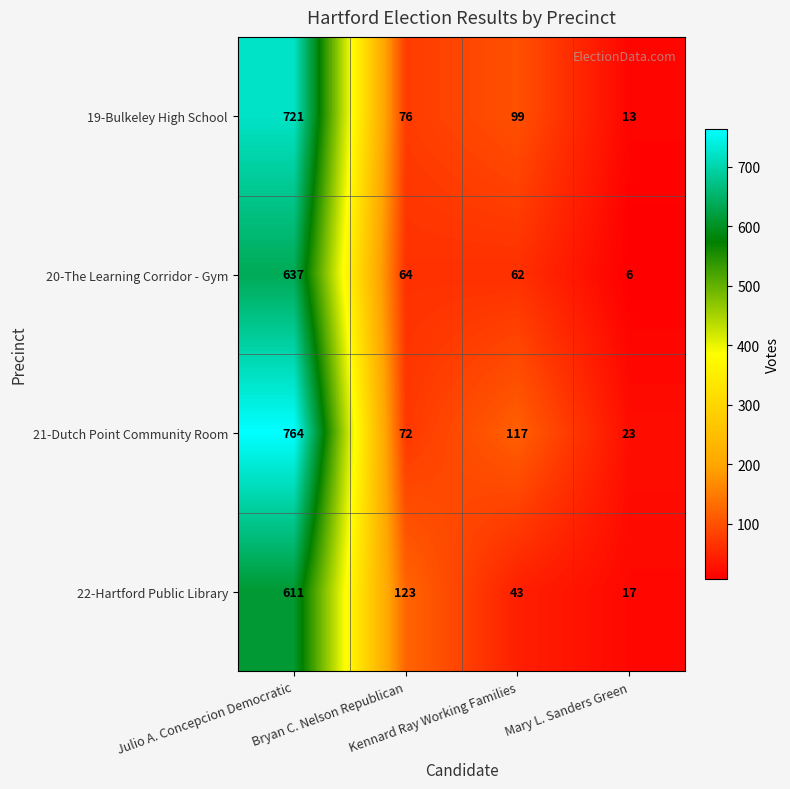

What is the lowest value of the 21-Dutch Point Community Room series?

23